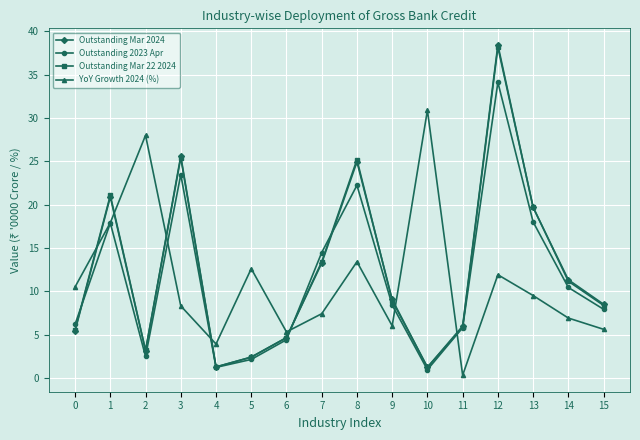

How many values in the YoY Growth 2024 (%) series are below 9?

8